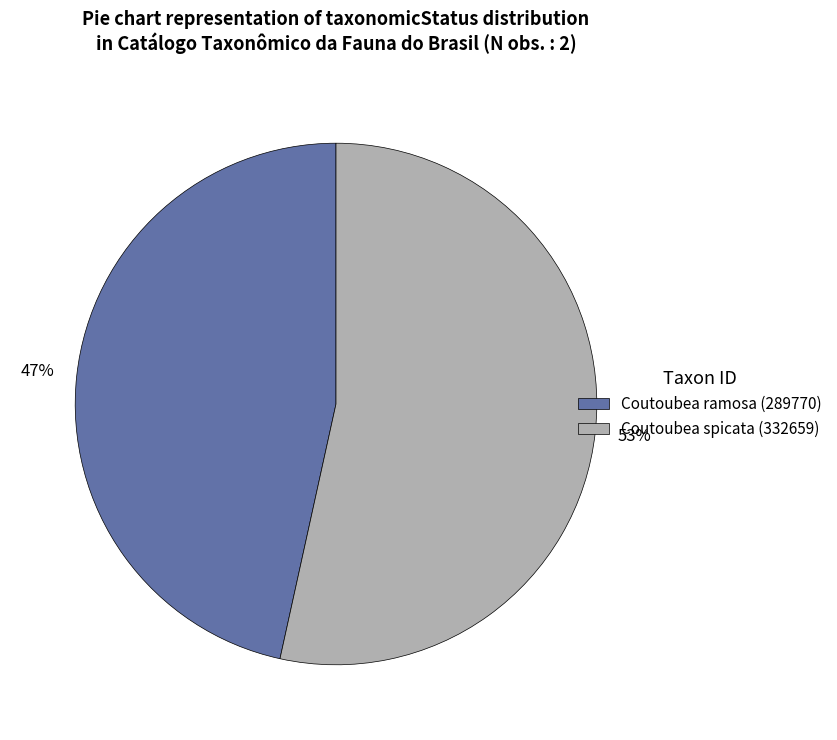

To the nearest percent, what is the average slice percentage?

50%